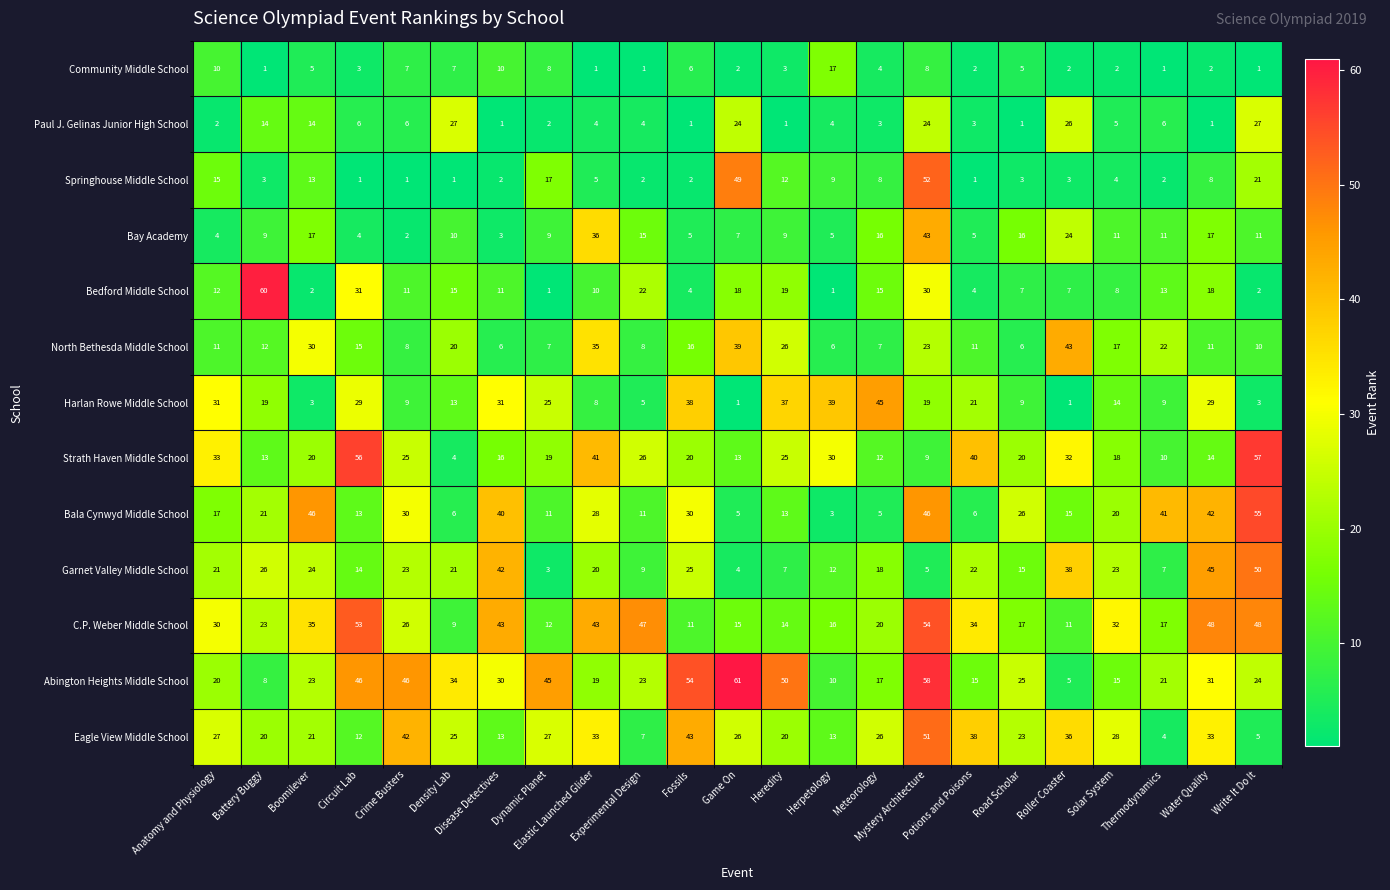

What is the maximum value shown in the chart?

61